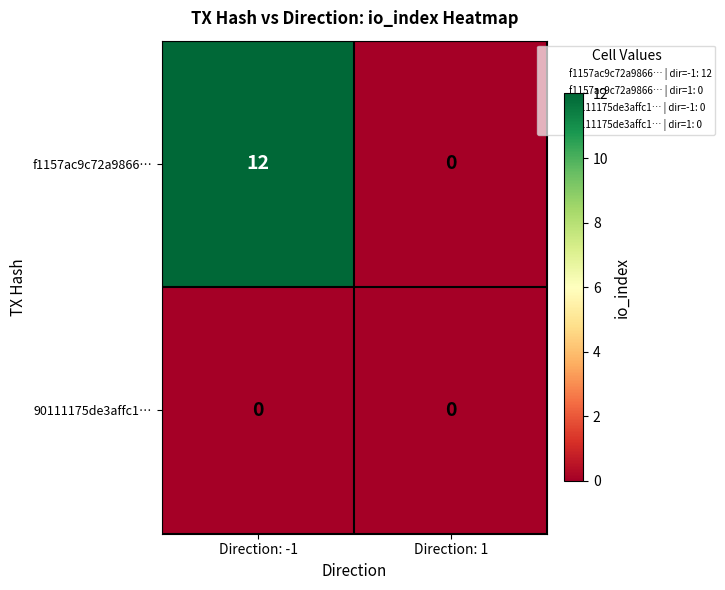

How many categories are shown in the chart?

2